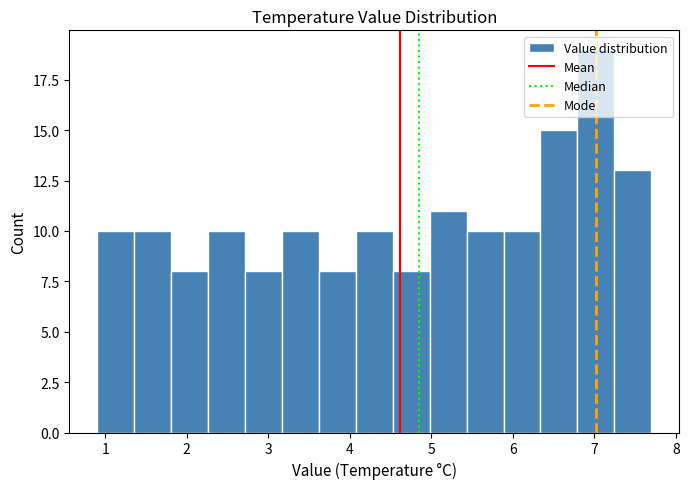

Over which range of the x-axis is the bar tallest?

6.8 to 7.2